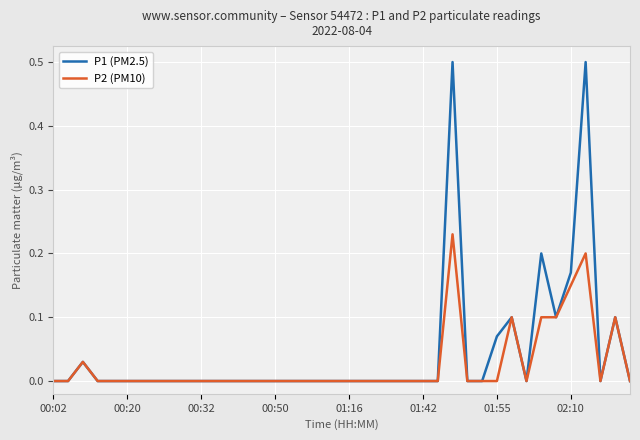

What is the maximum value shown in the chart?

0.5